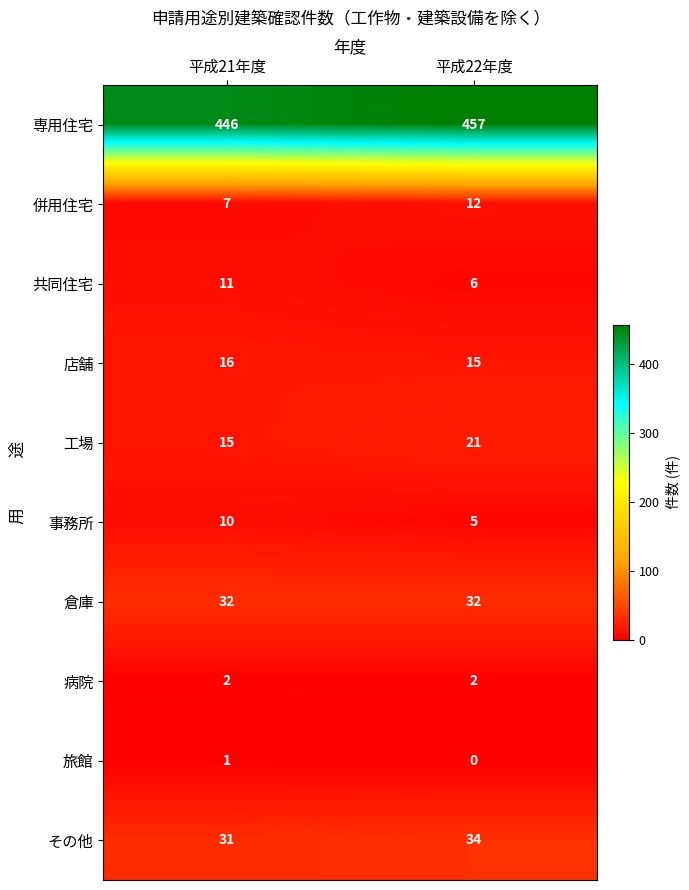

The 旅館 series shows 0 at 平成22年度. True or false?

True